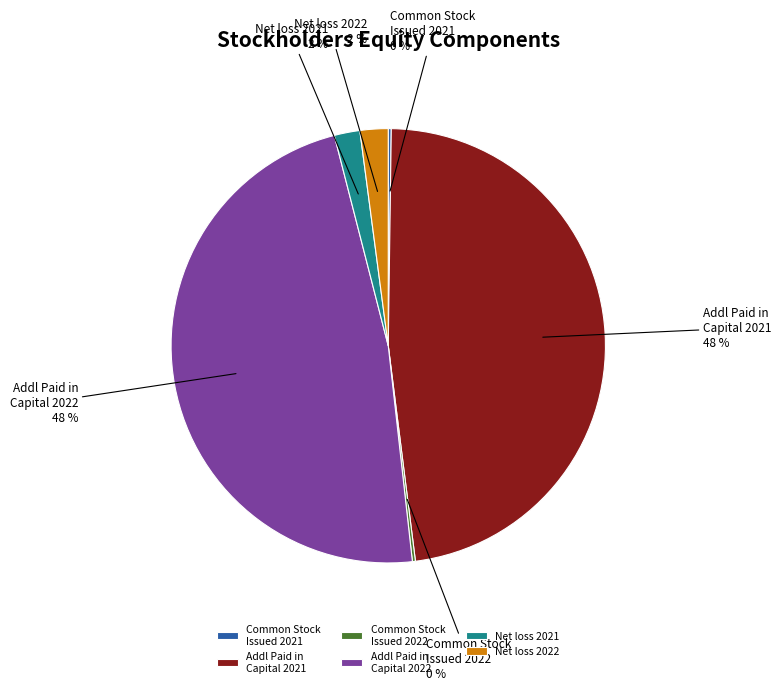

Is there any slice that represents more than half of the pie?

No